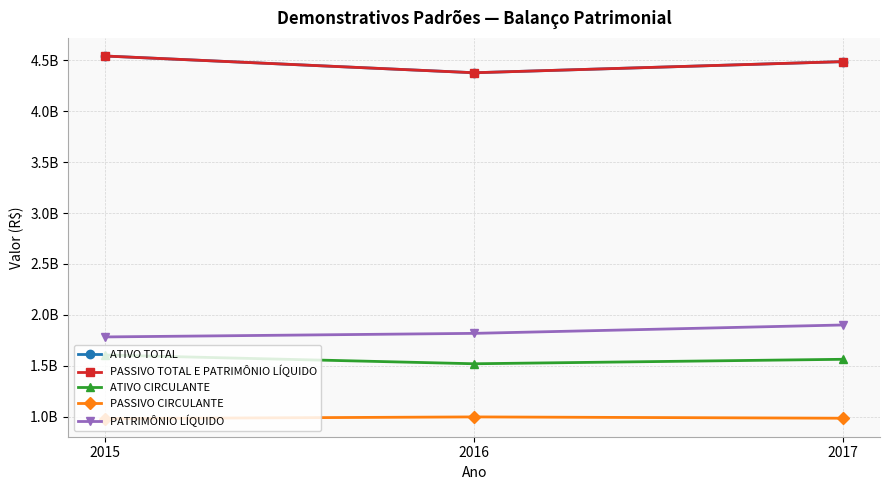

What is the total value across all series at 2016?

13093635656